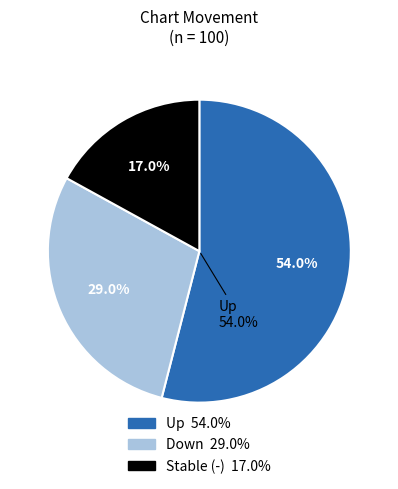

Combined, do up and - account for over 50%?

Yes